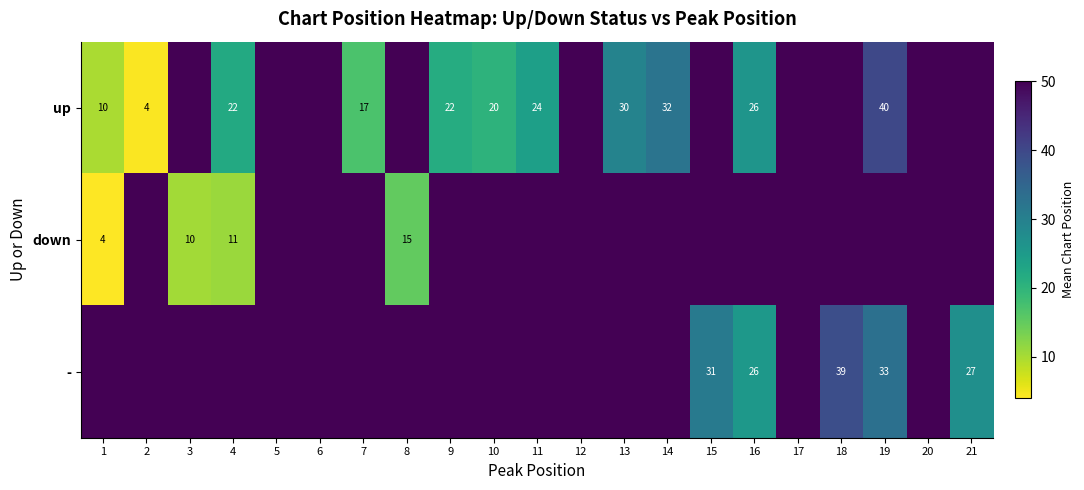

True or false: - has a value of 38 at 16.

False